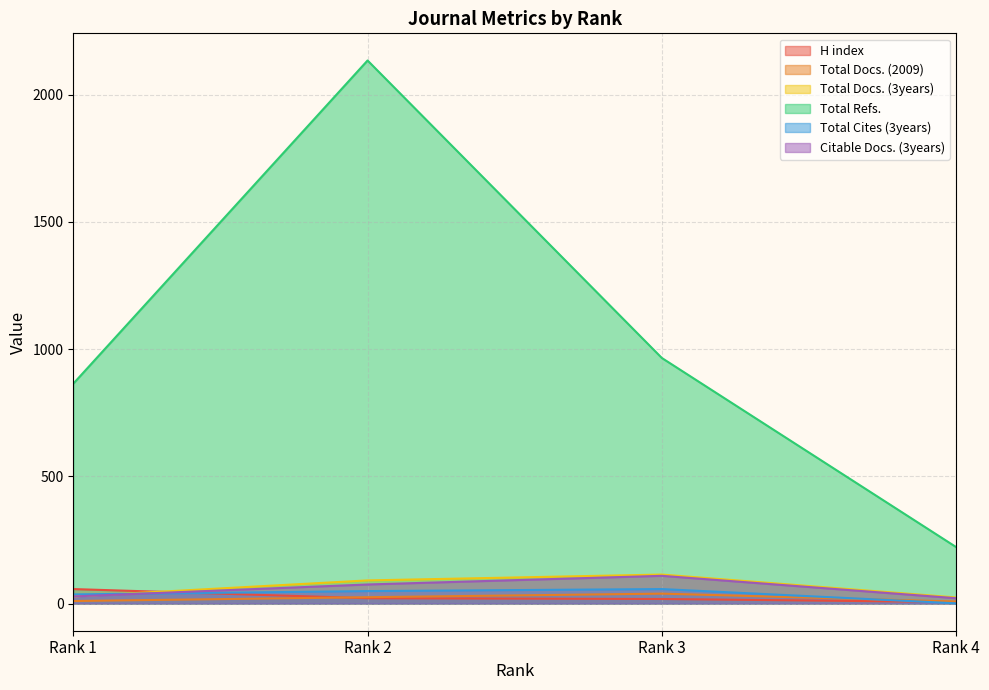

The H index series shows 21 at Rank 2. True or false?

True